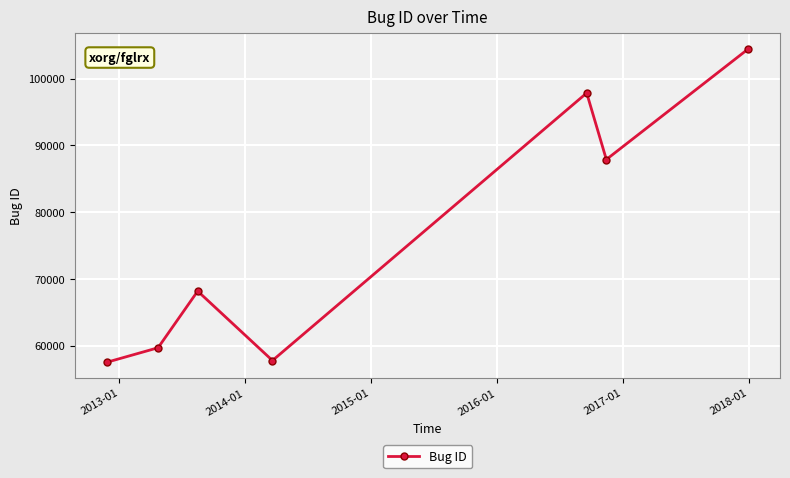

What is the sum of all values?

533346